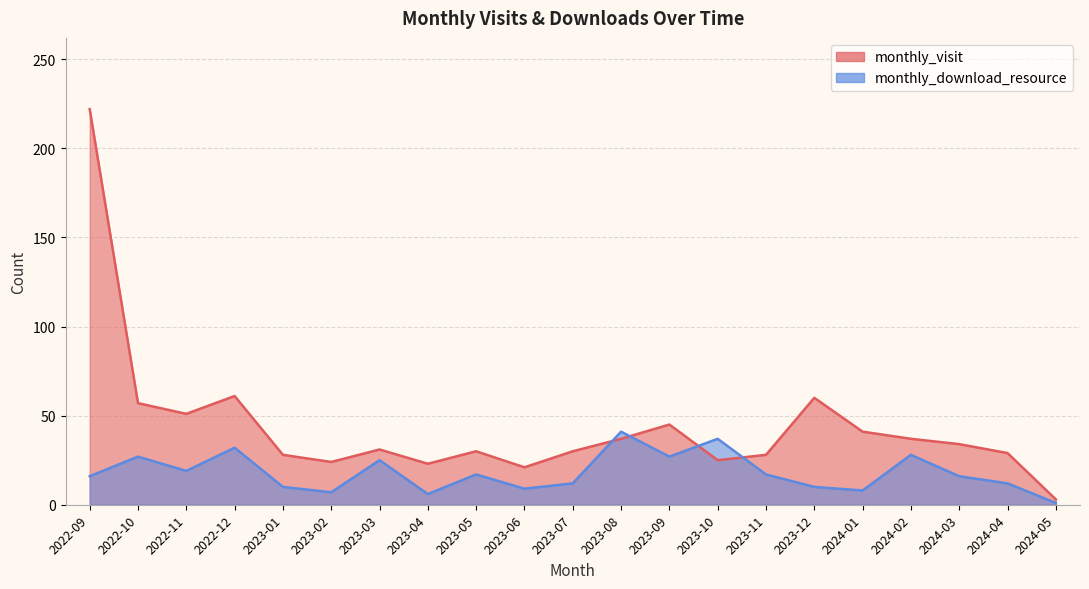

Which series has the largest total across all categories?

monthly_visit